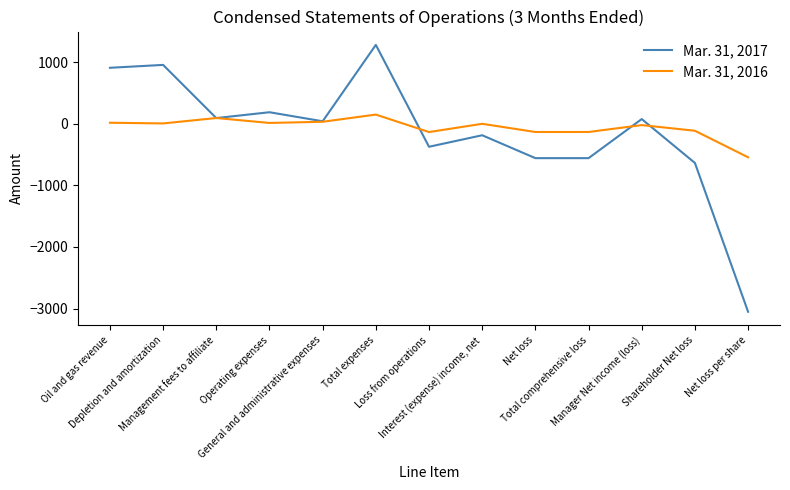

What is the lowest value of the Mar. 31, 2016 series?

-543